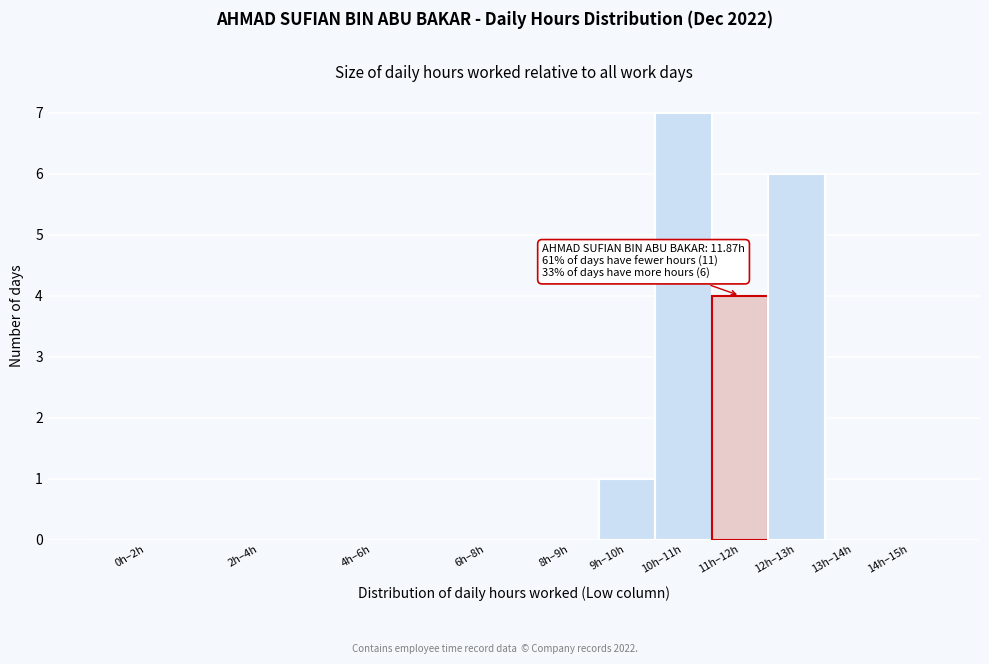

Reading left to right, what are all the values shown in this chart?

0h–2h=0	2h–4h=0	4h–6h=0	6h–8h=0	8h–9h=0	9h–10h=1	10h–11h=7	11h–12h=4	12h–13h=6	13h–14h=0	14h–15h=0